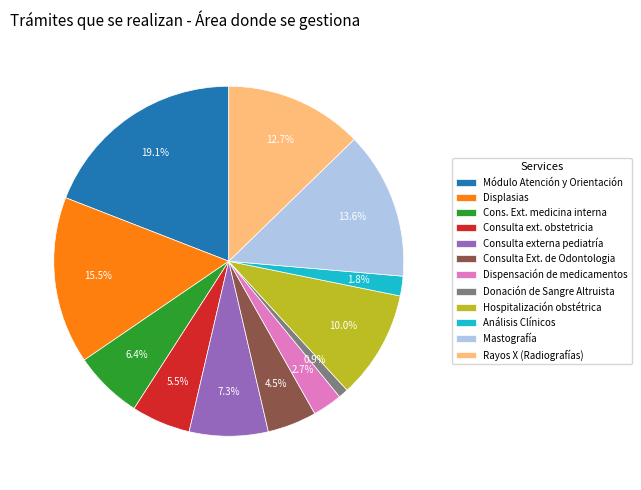

Do Consulta ext. obstetricia and Consulta externa pediatría together represent more than half of the pie?

No